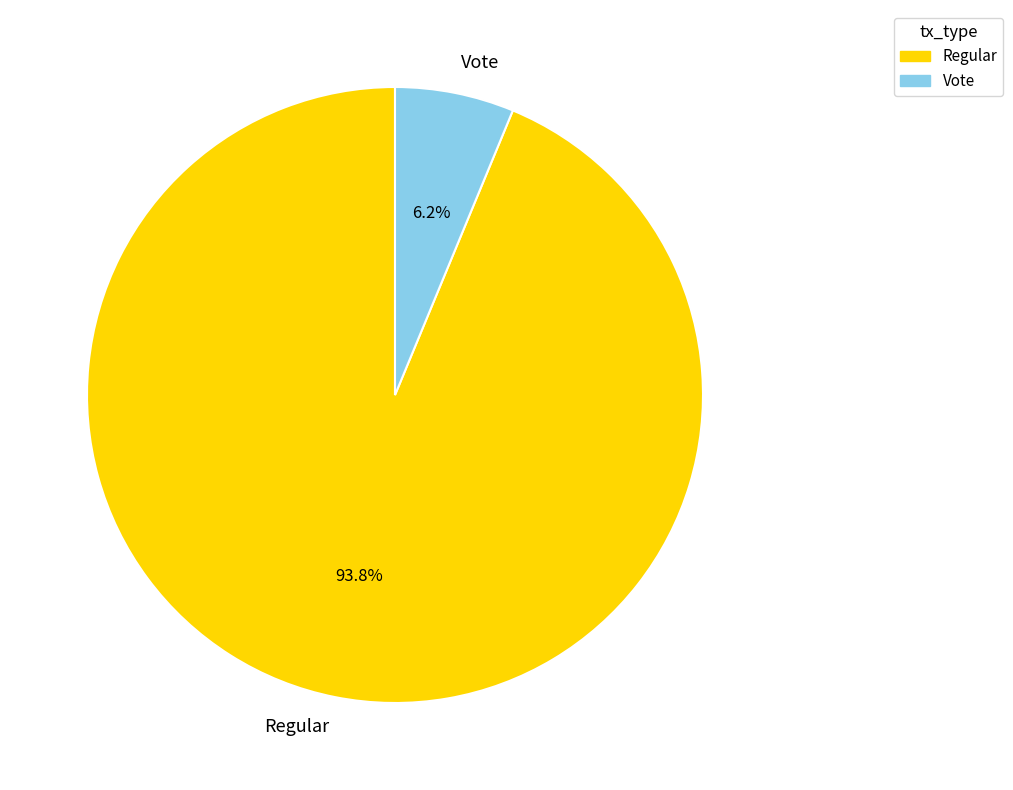

Combined, do Regular and Vote account for over 50%?

Yes